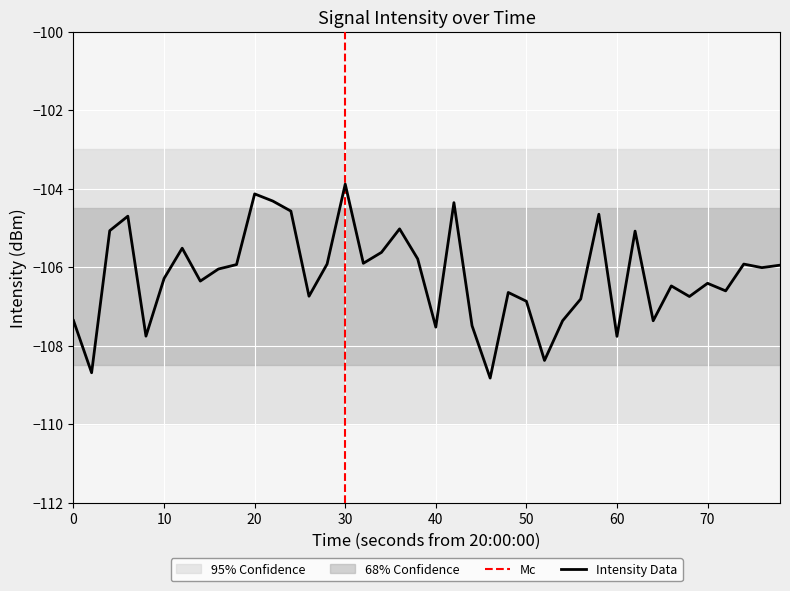

Reading left to right, transcribe all the data shown in this chart.

-107.4	-108.7	-105.1	-104.7	-107.8	-106.3	-105.5	-106.4	-106.0	-105.9	-104.1	-104.3	-104.6	-106.7	-105.9	-103.9	-105.9	-105.6	-105.0	-105.8	-107.5	-104.4	-107.5	-108.8	-106.6	-106.9	-108.4	-107.4	-106.8	-104.7	-107.8	-105.1	-107.4	-106.5	-106.7	-106.4	-106.6	-105.9	-106.0	-105.9